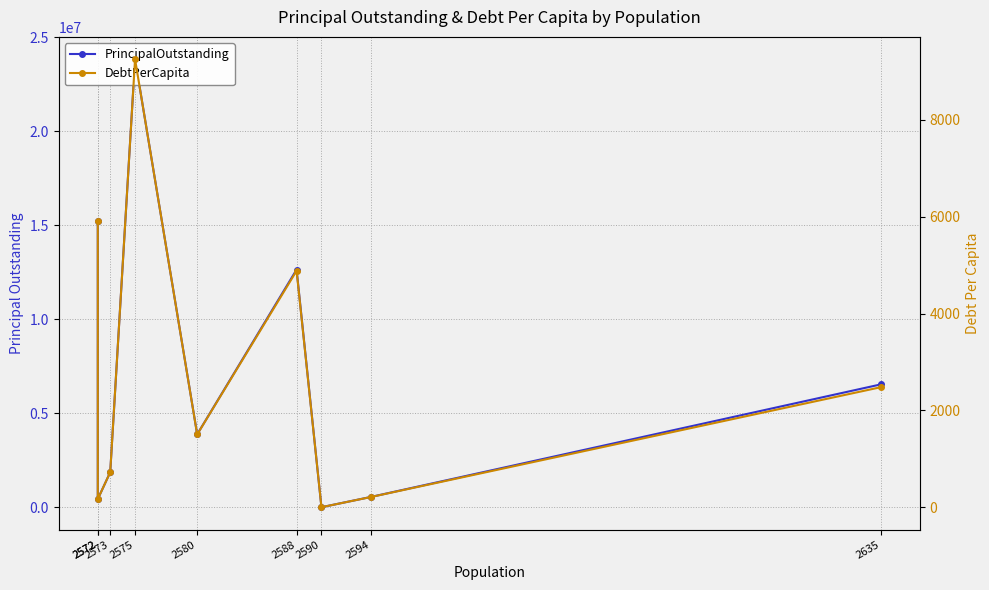

Which series has the largest total across all categories?

PrincipalOutstanding